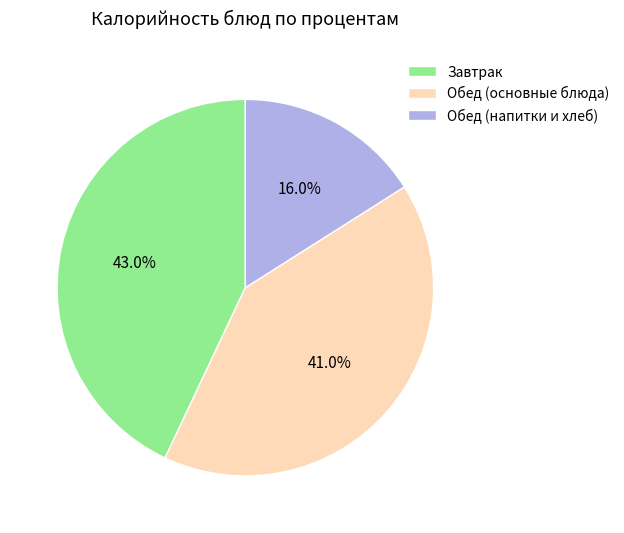

Rank the categories by value from lowest to highest.

Обед (напитки и хлеб), Обед (основные блюда), Завтрак